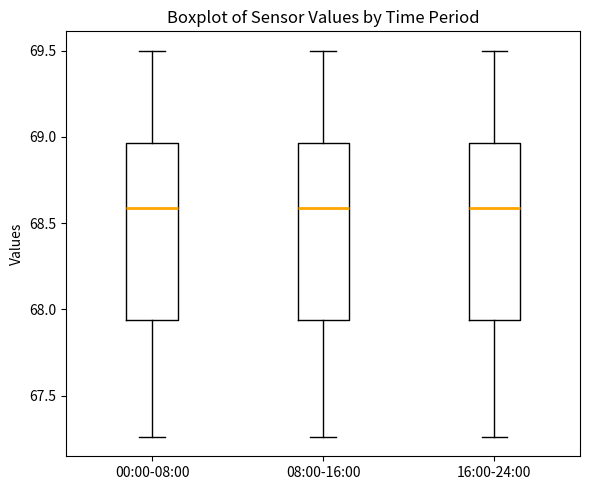

Reading left to right, read every box against the y-axis: the position of its median line, the range the box covers, and the ends of its whiskers. The values are not printed on the chart, so give them approximately, as read against the axis.

00:00-08:00: median 68.60, box 67.95 to 68.95, whiskers 67.25 to 69.50
08:00-16:00: median 68.60, box 67.95 to 68.95, whiskers 67.25 to 69.50
16:00-24:00: median 68.60, box 67.95 to 68.95, whiskers 67.25 to 69.50